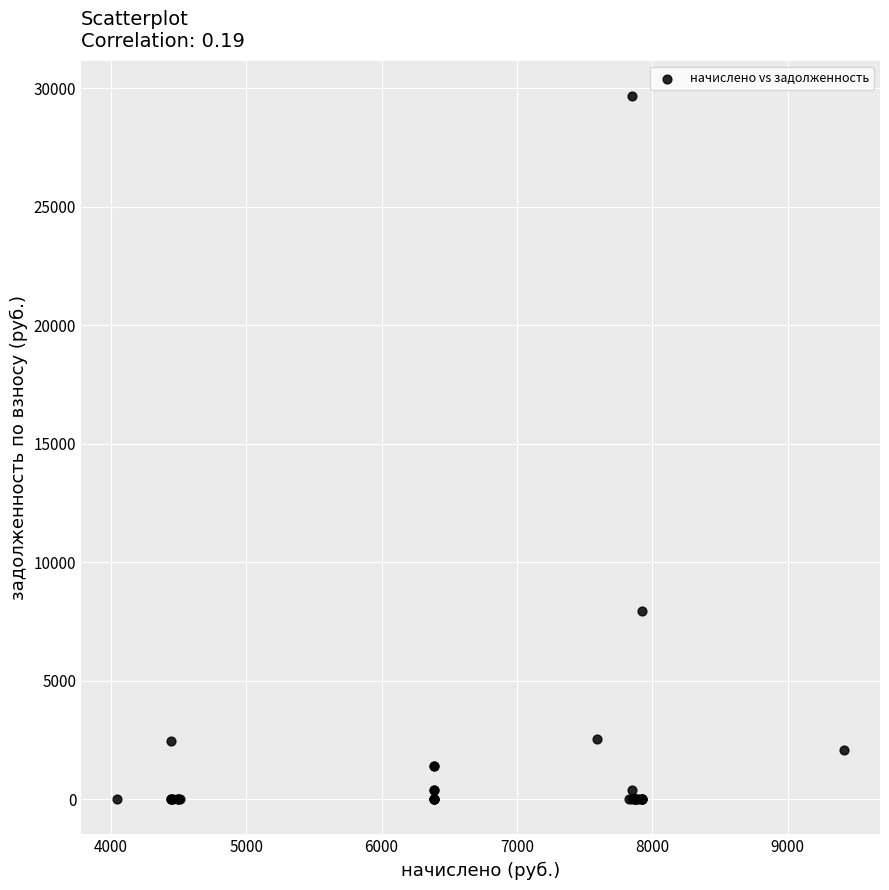

What Y value in the scatter plot is closest to 14833?

7925.0